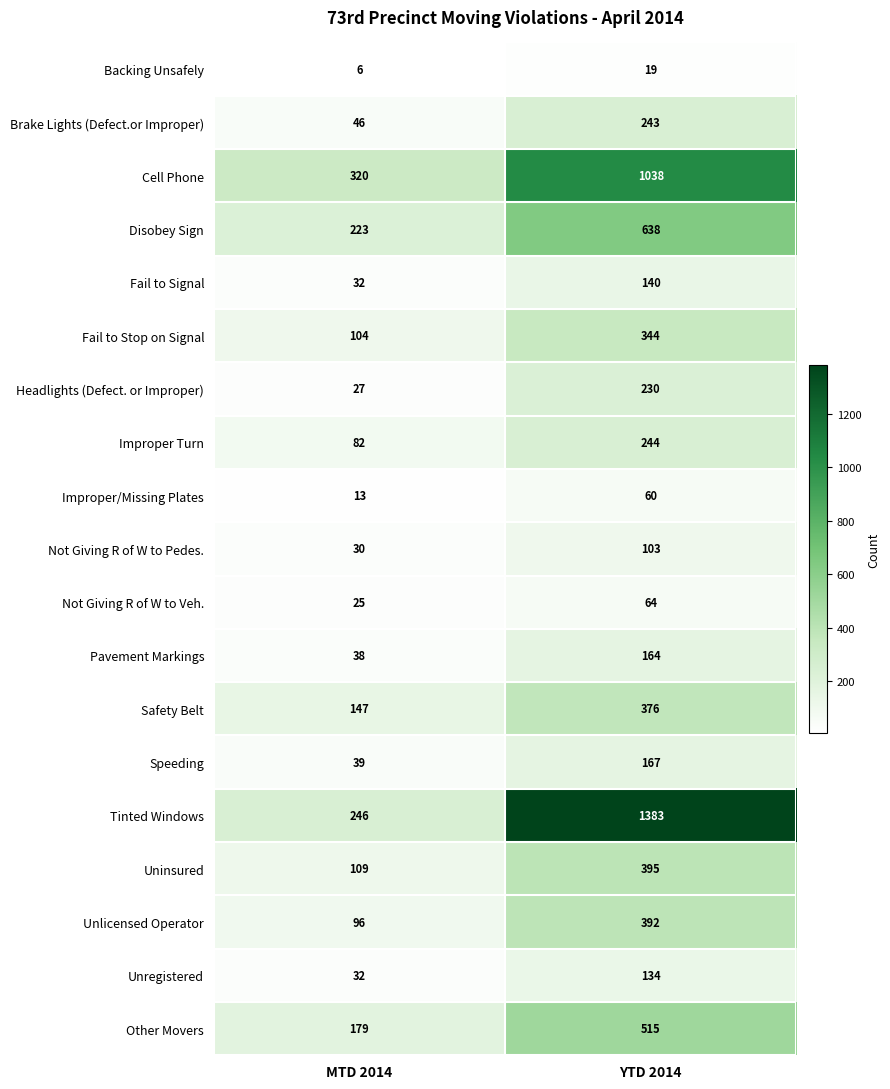

The value of Unregistered at YTD 2014 is 134. True or false?

True